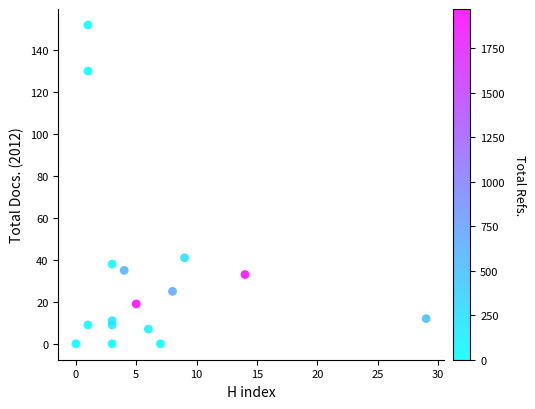

What Y value in the scatter plot is closest to 76?

41